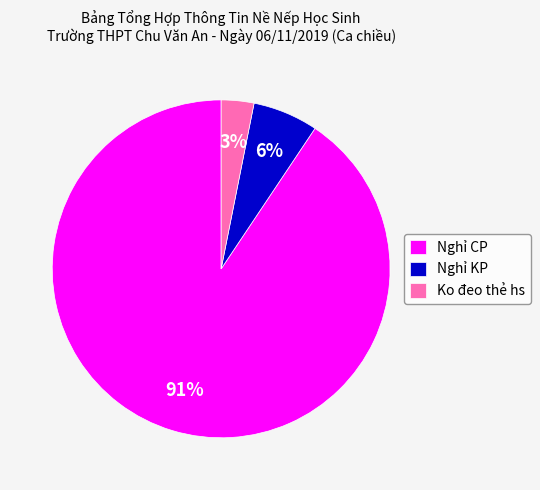

To the nearest percent, what is the difference between the Ko đeo thẻ hs and Nghỉ KP slice percentages?

3%